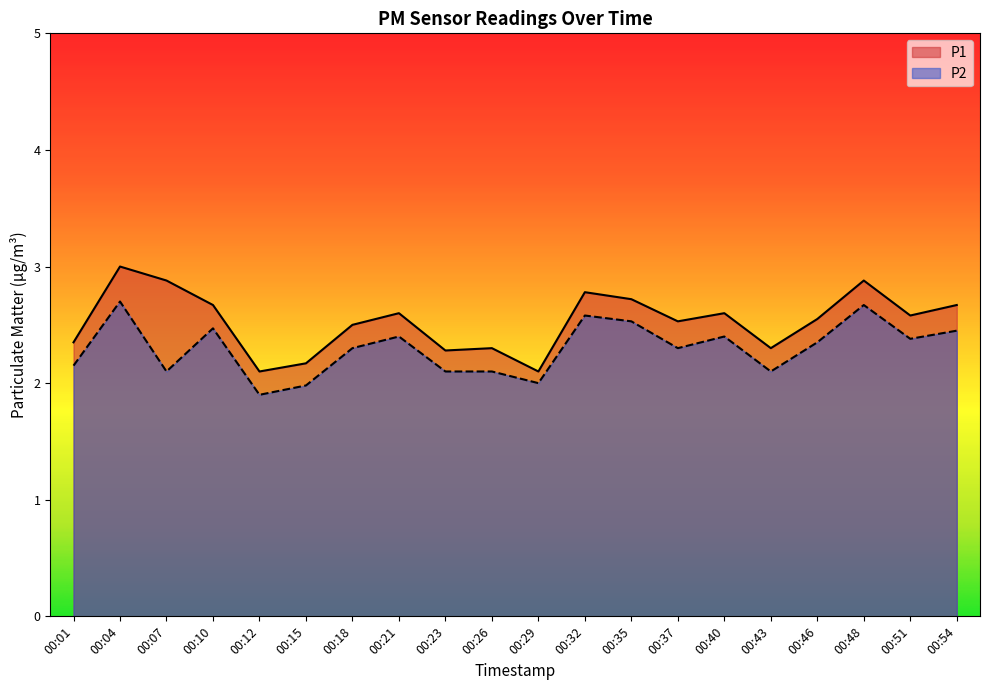

Where does the P2 series first go above 2?

00:01